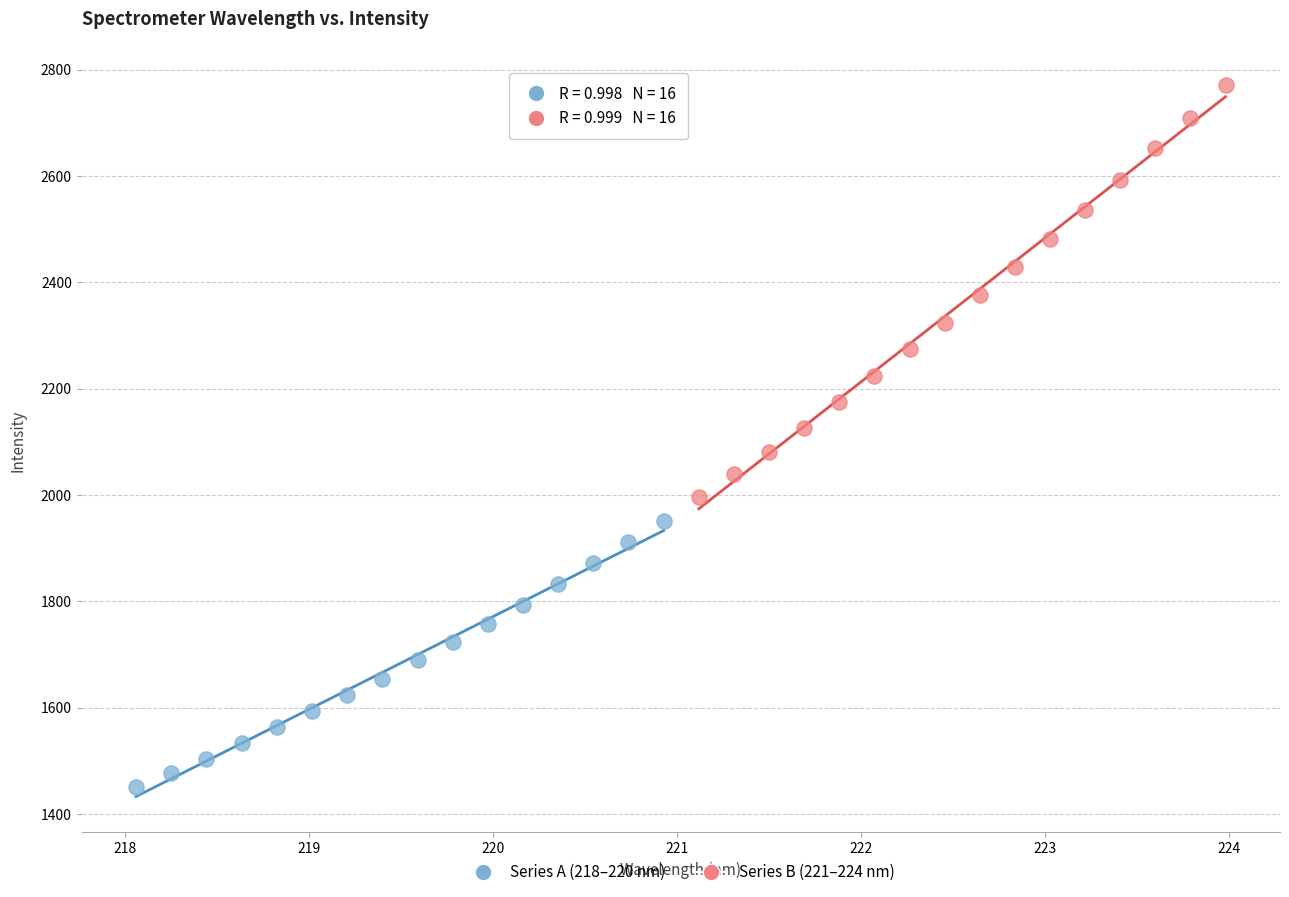

Which series has the largest Y range (max minus min)?

Series B (221–224 nm)